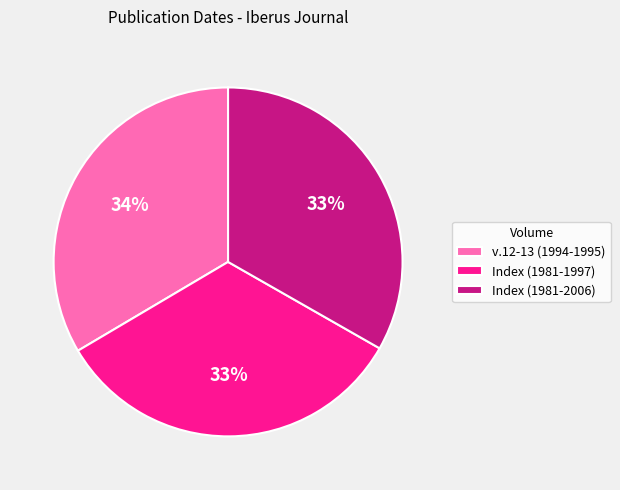

How many segments does this pie chart have?

3